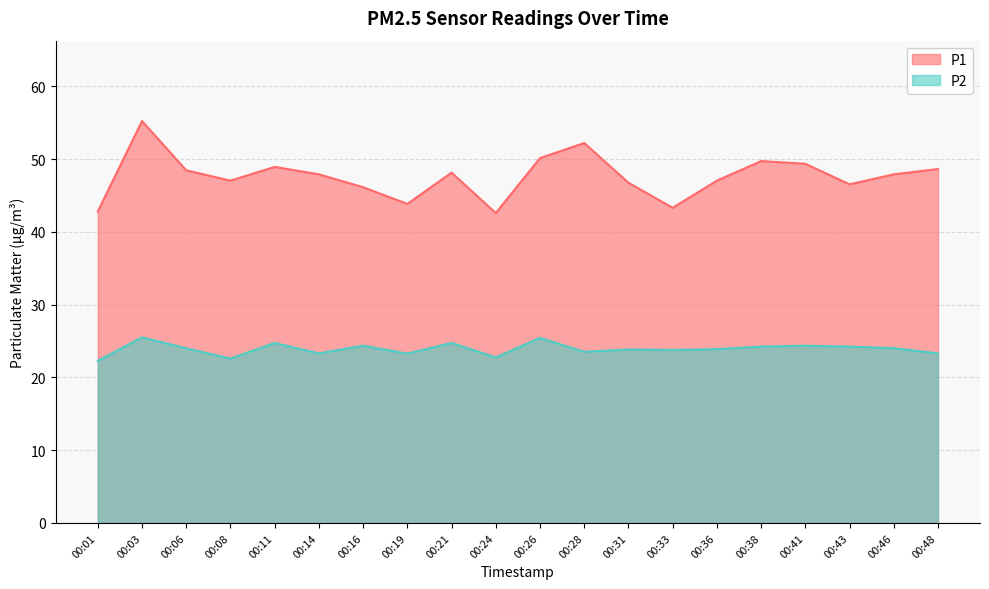

Which category has the highest value across all series?

00:03